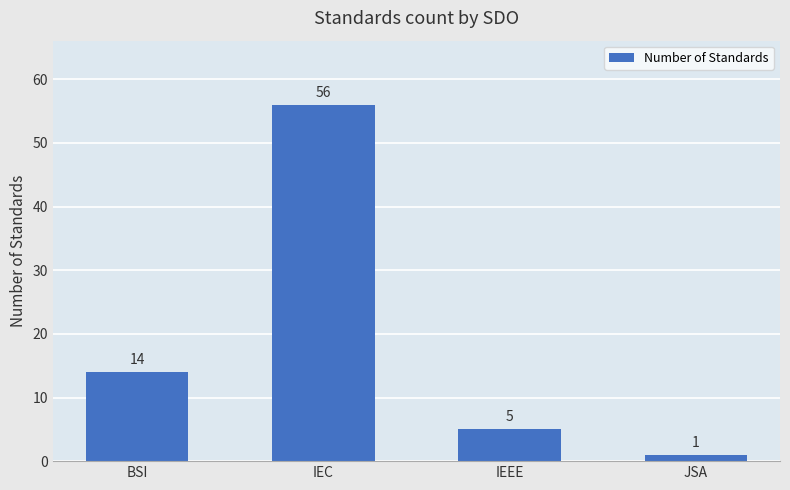

Is it true that the value at IEC is 56?

True